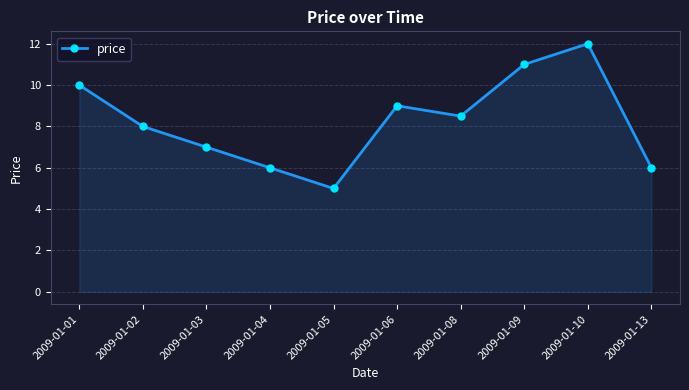

What is the difference between the maximum and minimum values?

7.0